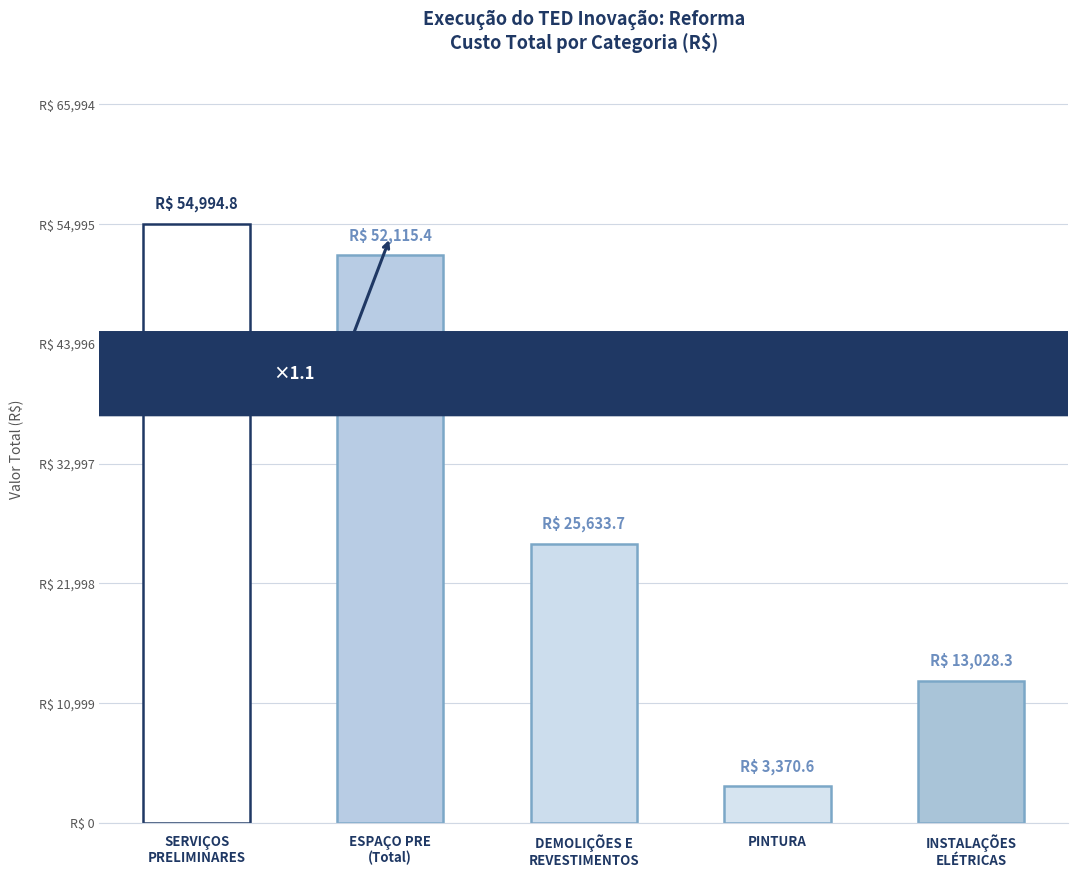

At which category does the chart reach its peak across all series?

SERVIÇOS
PRELIMINARES